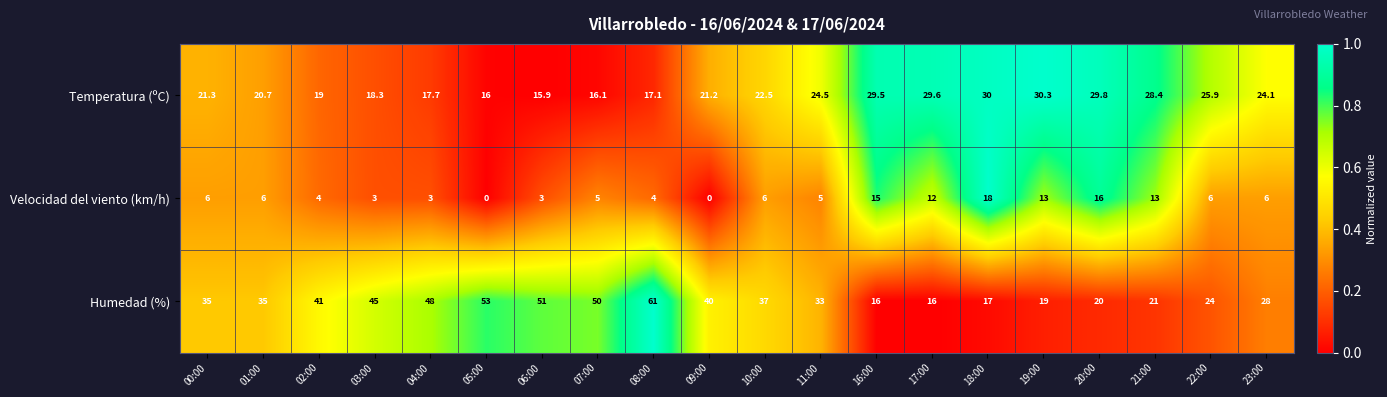

How many series are shown in this chart?

3